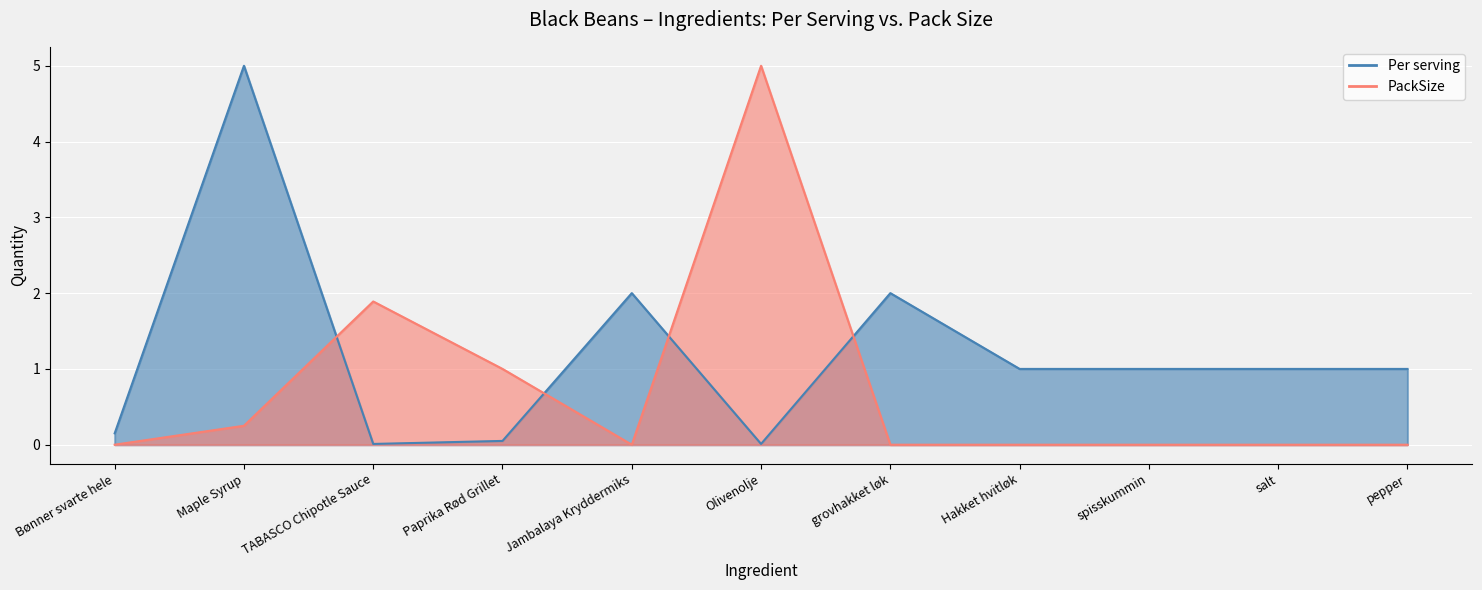

What are all the series names shown in the legend?

Per serving, PackSize